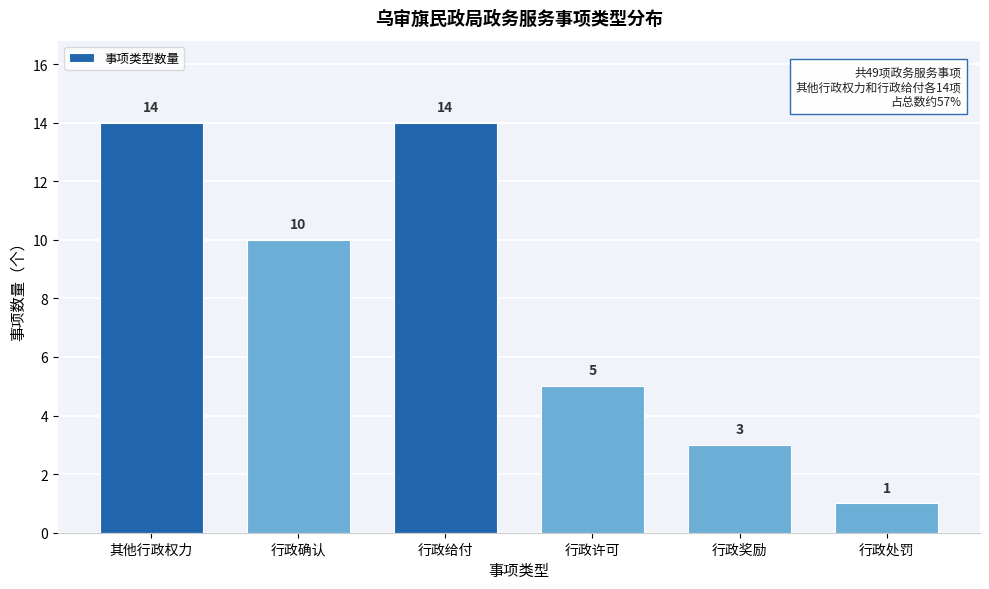

Reading left to right, what are all the values shown in this chart?

其他行政权力=14	行政确认=10	行政给付=14	行政许可=5	行政奖励=3	行政处罚=1